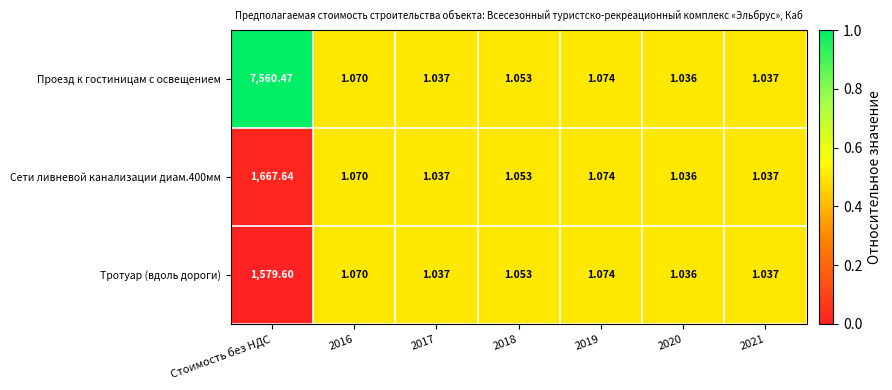

At which category is the sum across all series the highest?

Стоимость без НДС